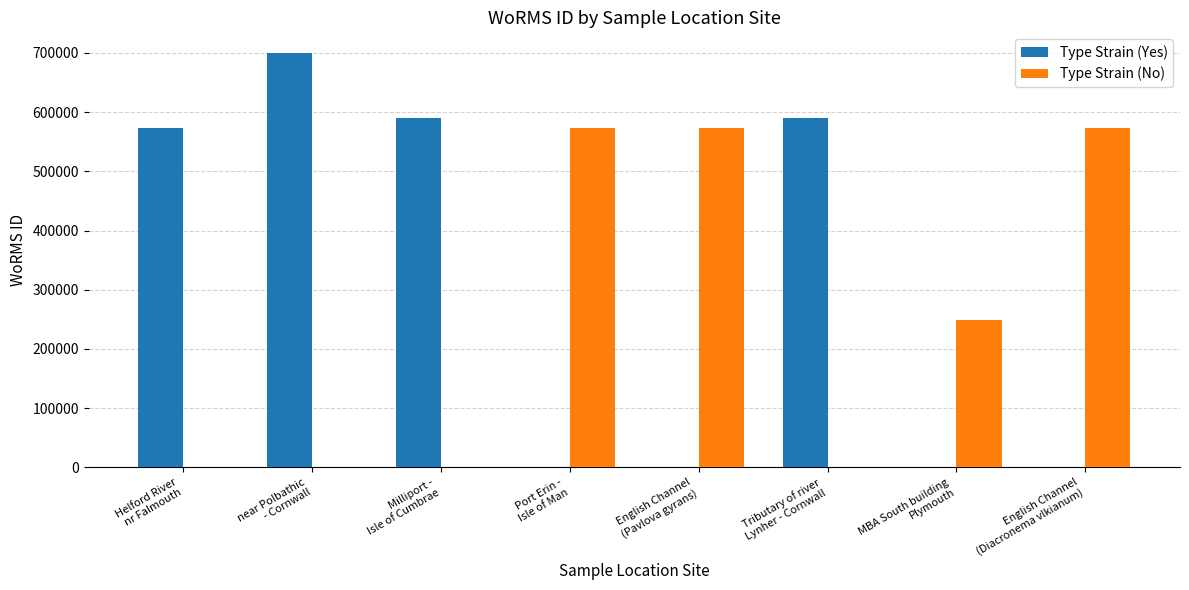

True or false: Type Strain (Yes) has a value of 699620 at near Polbathic
- Cornwall.

True